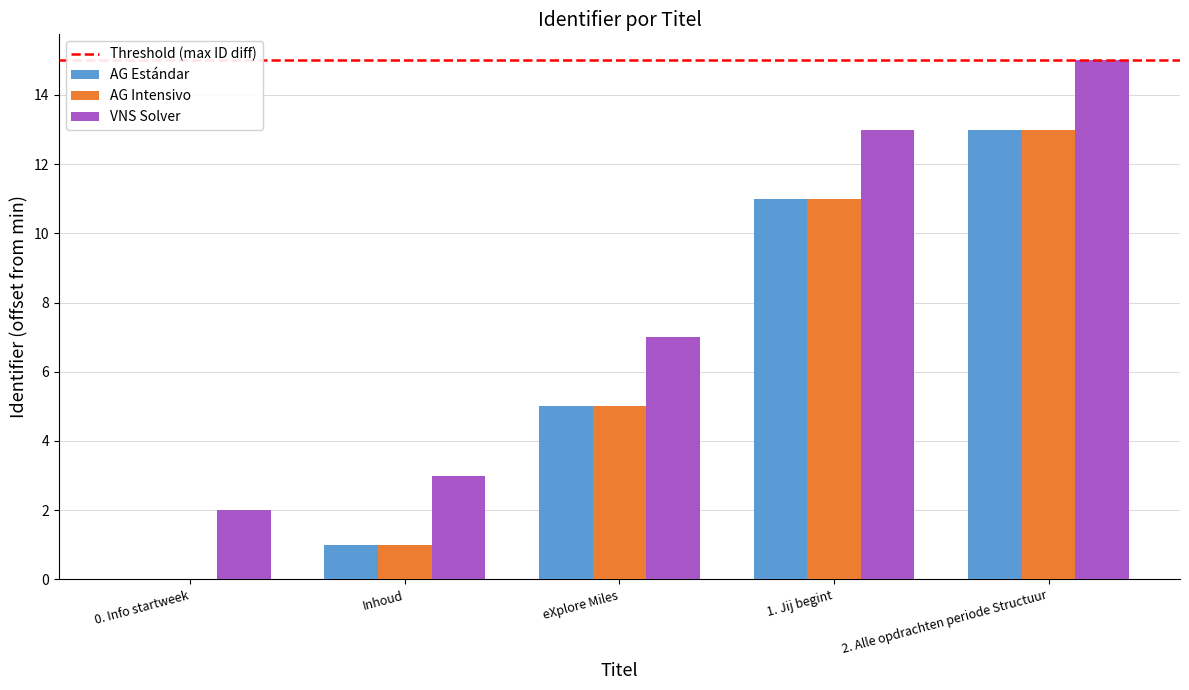

Which category has the highest value across all series?

2. Alle opdrachten periode Structuur